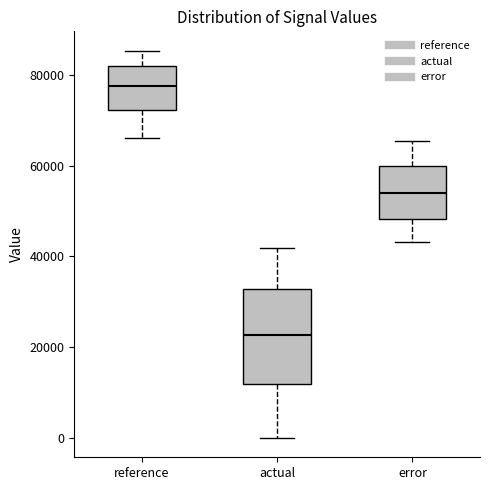

Which box has the highest median line?

reference